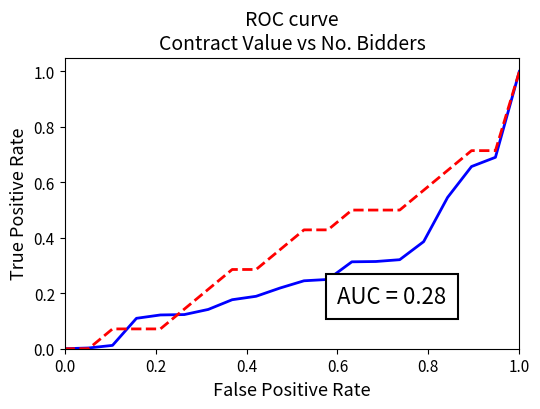

What is the maximum value shown in the chart?

1.0